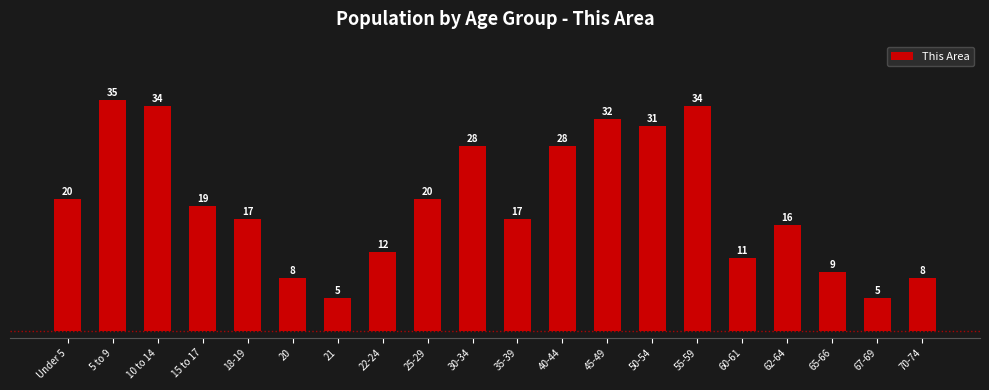

Reading right to left, what are all the values shown in this chart?

8	5	9	16	11	34	31	32	28	17	28	20	12	5	8	17	19	34	35	20